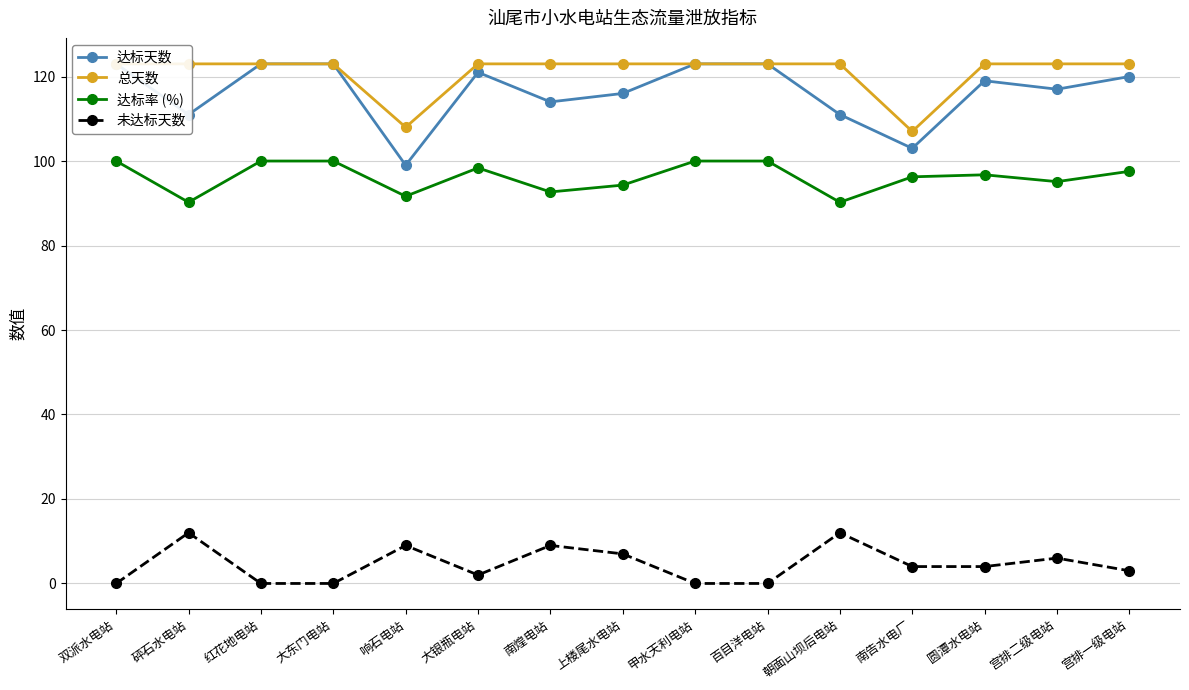

Where does the 未达标天数 series first go above 4?

砰石水电站